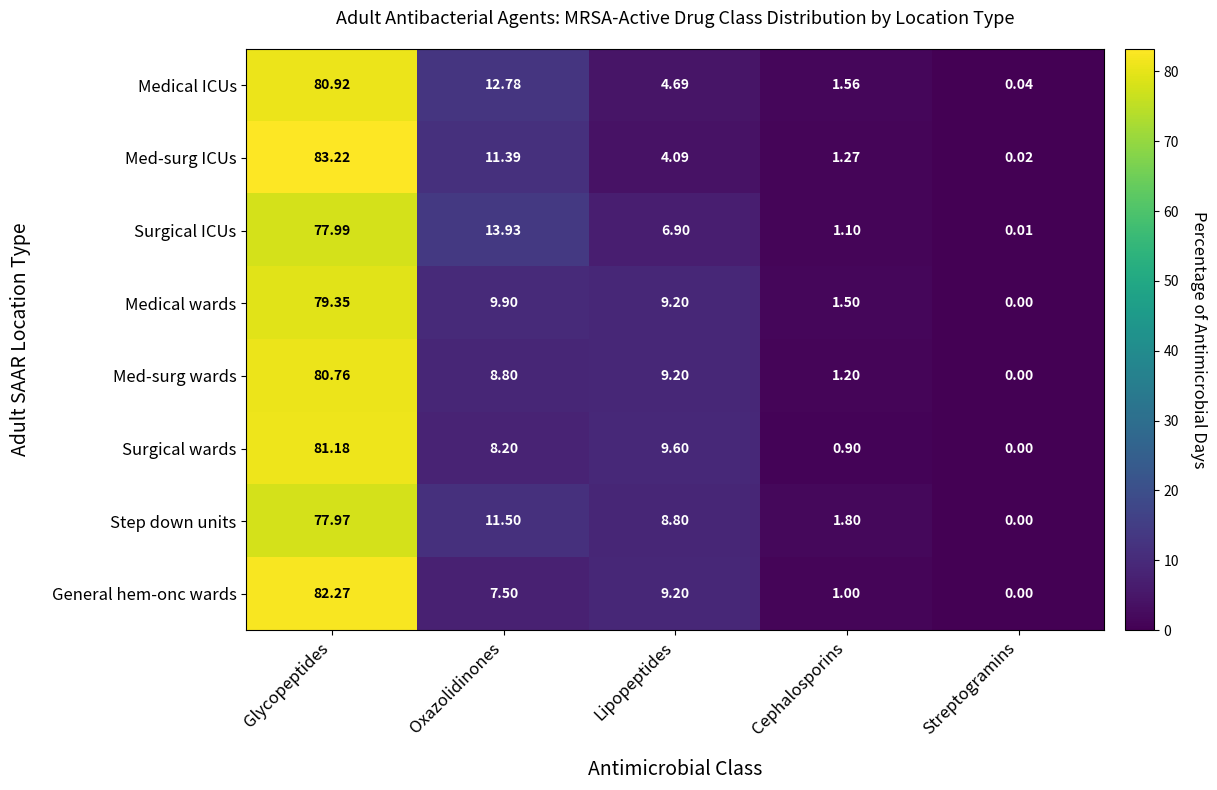

Which series has the largest total across all categories?

Step down units